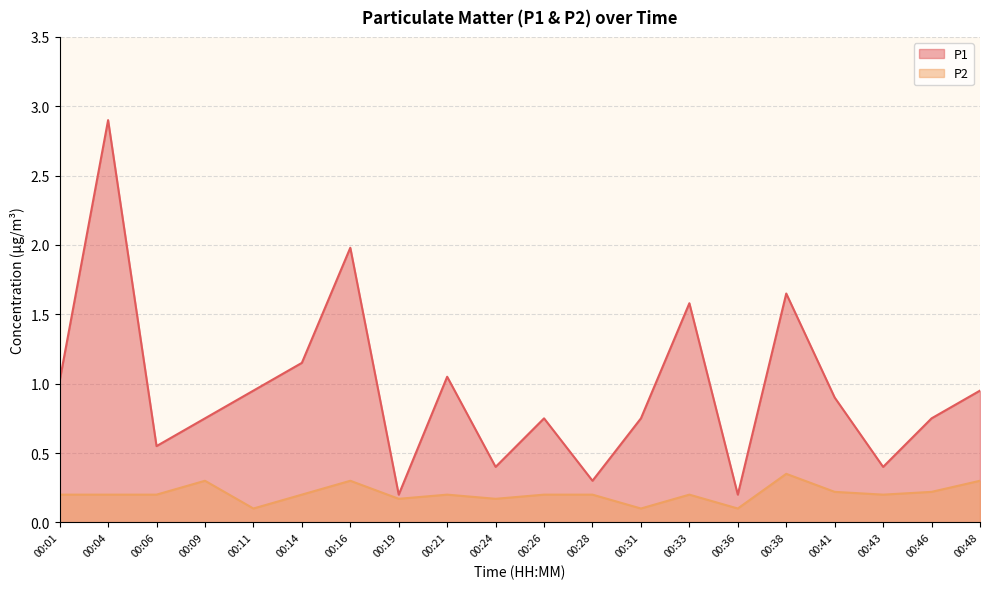

At which category does P1 reach its first local peak?

00:04